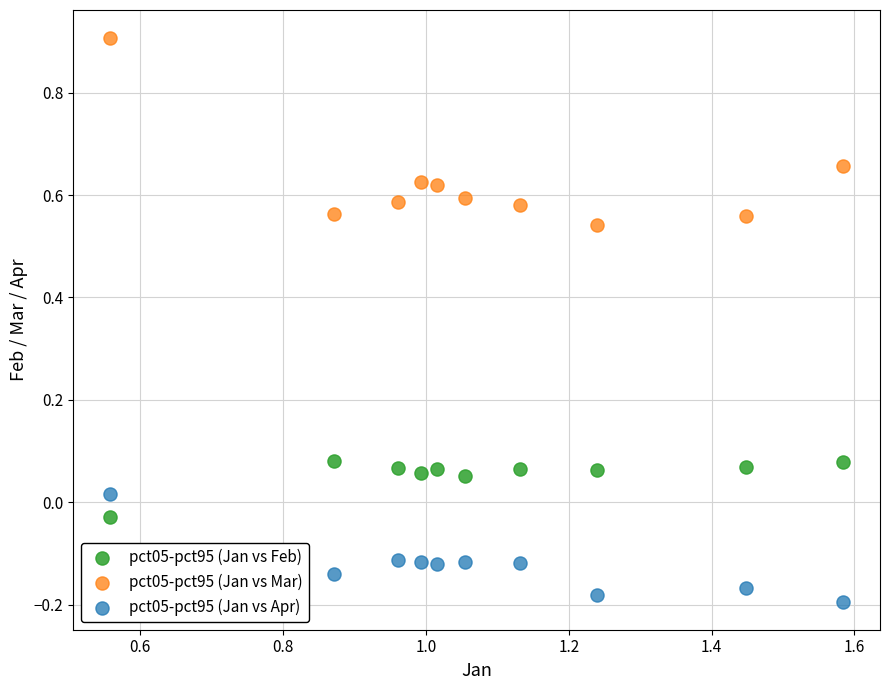

Across all data points, what is the range of X values (max minus min)?

1.0